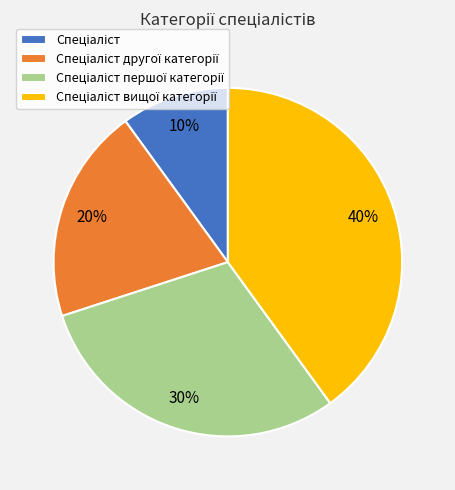

To the nearest percent, what is the difference between the largest and smallest slice percentages?

30%